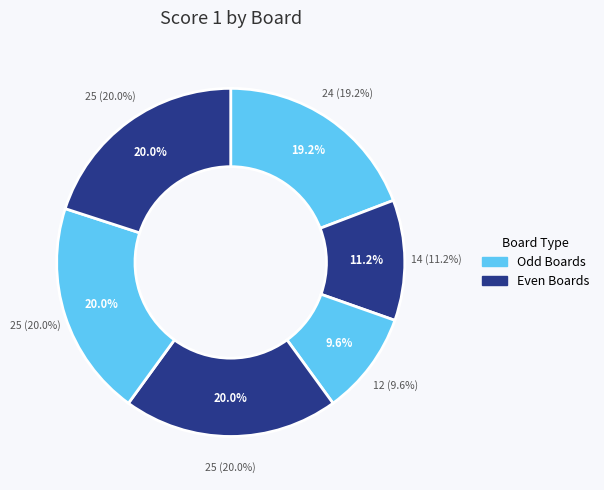

To the nearest percent, what is the difference between the Board 2 and Board 3 slice percentages?

2%